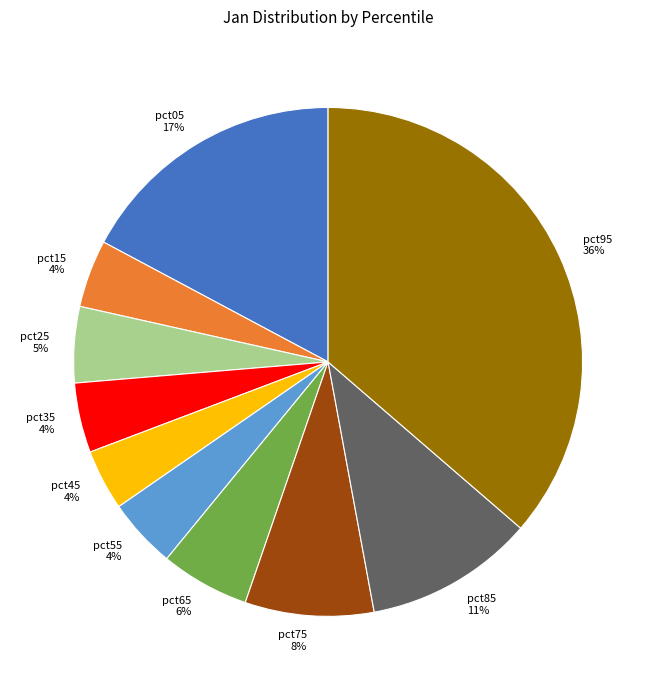

How many segments does this pie chart have?

10